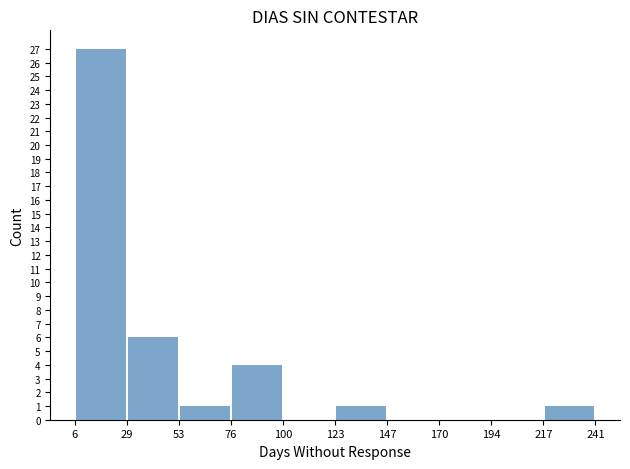

Over which range of the x-axis is the bar tallest?

6 to 29